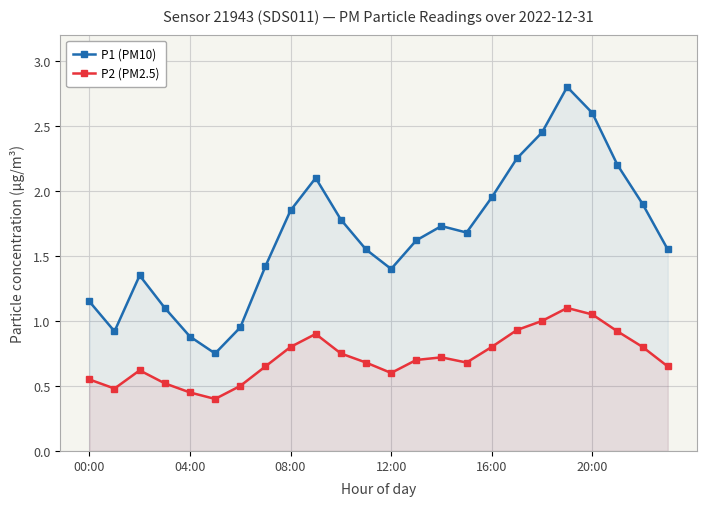

True or false: P1 (PM10) and P2 (PM2.5) cross at least once.

False